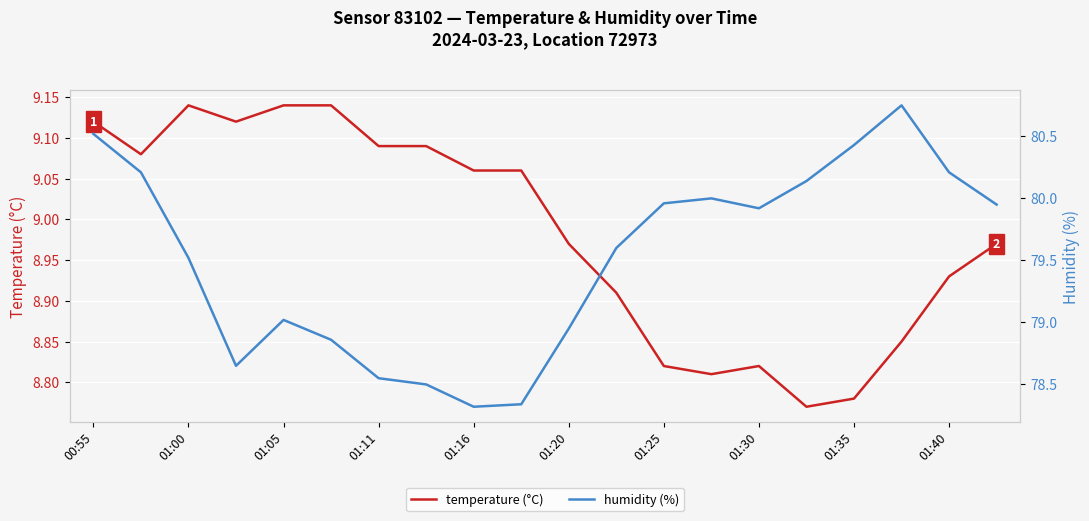

Where is the first local maximum for temperature (°C)?

01:00